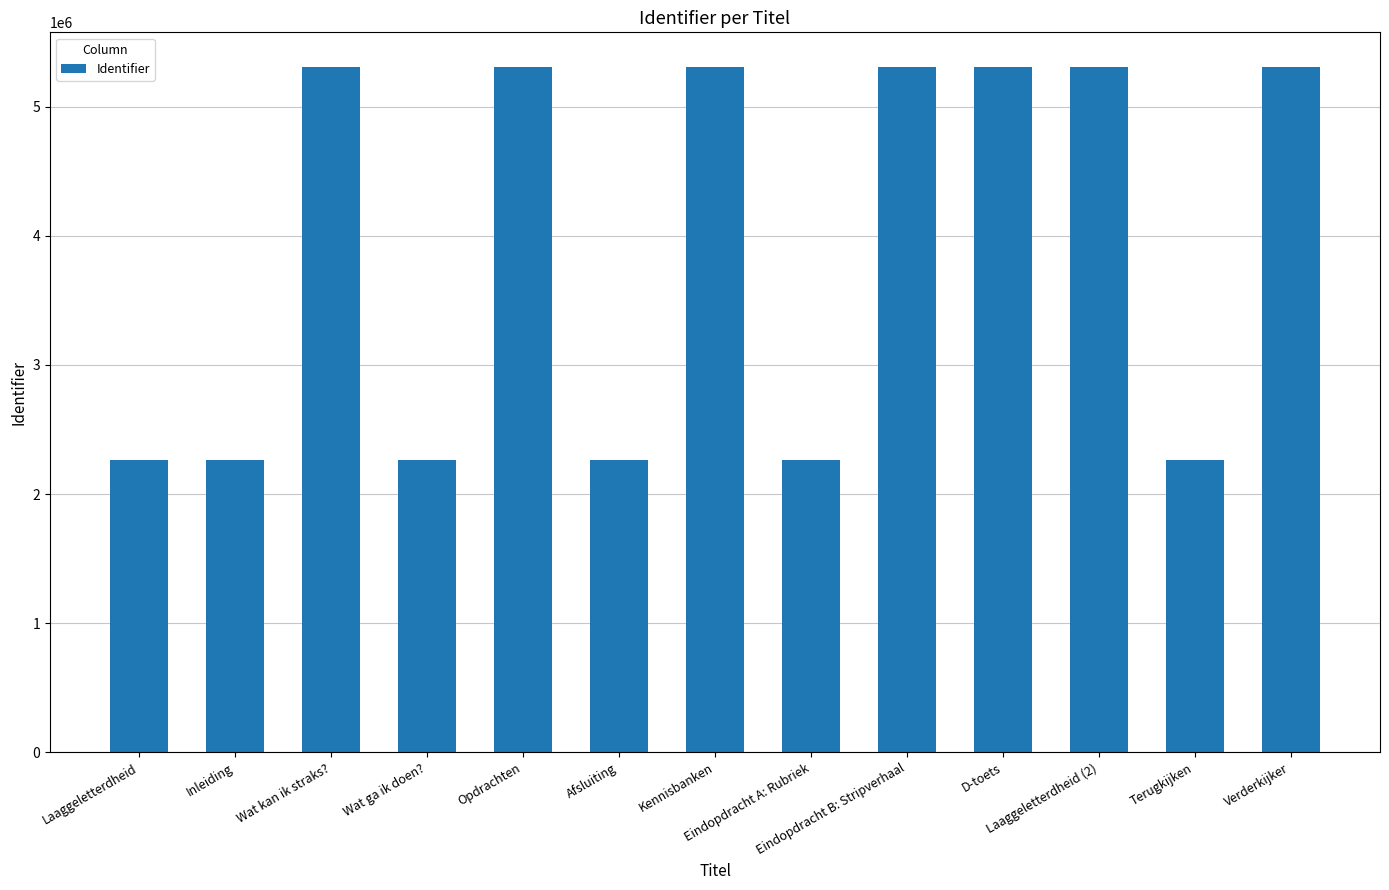

What is the sum of the values at Opdrachten and Wat ga ik doen??

7570874